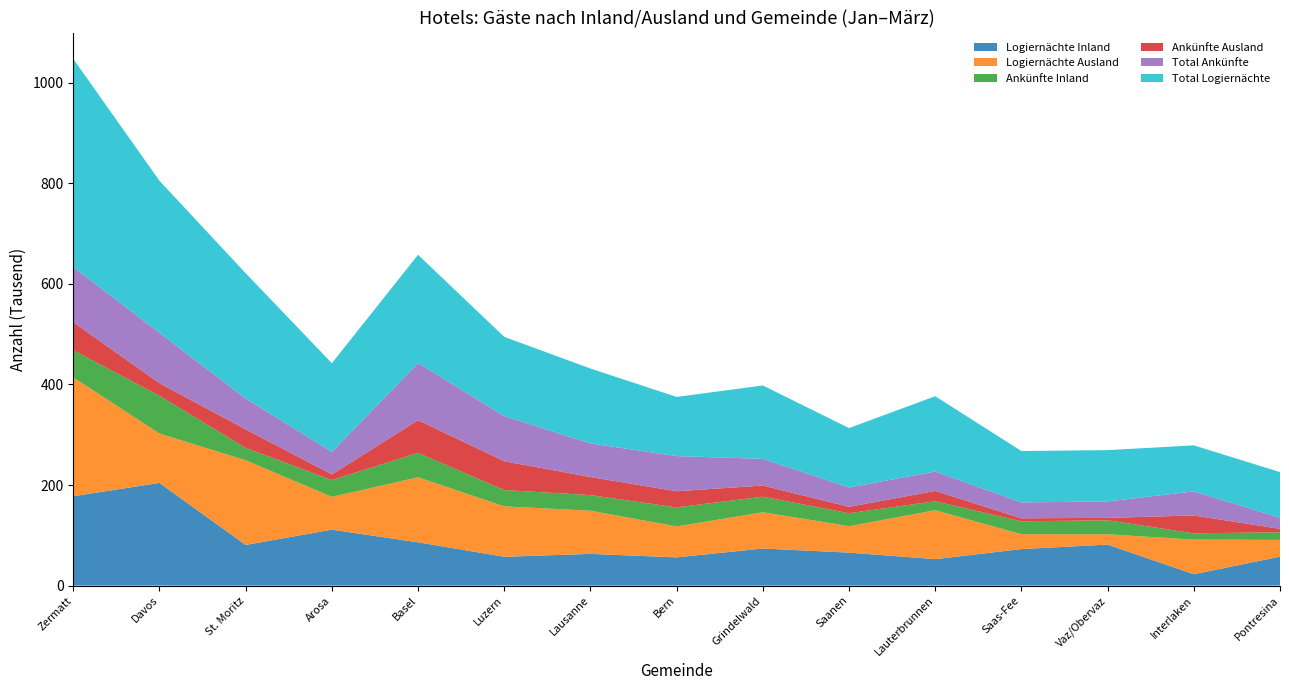

Reading right to left, list all the values displayed in this chart.

Logiernächte Inland: Pontresina=57544	Interlaken=22593	Vaz/Obervaz=81540	Saas-Fee=72604	Lauterbrunnen=52609	Saanen=65571	Grindelwald=73762	Bern=56115	Lausanne=63094	Luzern=57305	Basel=86055	Arosa=111281	St. Moritz=80855	Davos=204259	Zermatt=177747
Logiernächte Ausland: Pontresina=33268	Interlaken=68933	Vaz/Obervaz=20486	Saas-Fee=29660	Lauterbrunnen=97233	Saanen=52626	Grindelwald=72135	Bern=61556	Lausanne=85887	Luzern=100267	Basel=129374	Arosa=65159	St. Moritz=168430	Davos=98142	Zermatt=236350
Ankünfte Inland: Pontresina=15347	Interlaken=12404	Vaz/Obervaz=27854	Saas-Fee=25572	Lauterbrunnen=17936	Saanen=25719	Grindelwald=30959	Bern=37845	Lausanne=30964	Luzern=32467	Basel=48602	Arosa=33430	St. Moritz=24661	Davos=75129	Zermatt=54047
Ankünfte Ausland: Pontresina=6720	Interlaken=35520	Vaz/Obervaz=4843	Saas-Fee=5989	Lauterbrunnen=20546	Saanen=12732	Grindelwald=22146	Bern=32115	Lausanne=35927	Luzern=57337	Basel=64943	Arosa=11316	St. Moritz=36732	Davos=25063	Zermatt=55688
Total Ankünfte: Pontresina=22067	Interlaken=47924	Vaz/Obervaz=32697	Saas-Fee=31561	Lauterbrunnen=38482	Saanen=38451	Grindelwald=53105	Bern=69960	Lausanne=66891	Luzern=89804	Basel=113545	Arosa=44746	St. Moritz=61393	Davos=100192	Zermatt=109735
Total Logiernächte: Pontresina=90812	Interlaken=91526	Vaz/Obervaz=102026	Saas-Fee=102264	Lauterbrunnen=149842	Saanen=118197	Grindelwald=145897	Bern=117671	Lausanne=148981	Luzern=157572	Basel=215429	Arosa=176440	St. Moritz=249285	Davos=302401	Zermatt=414097